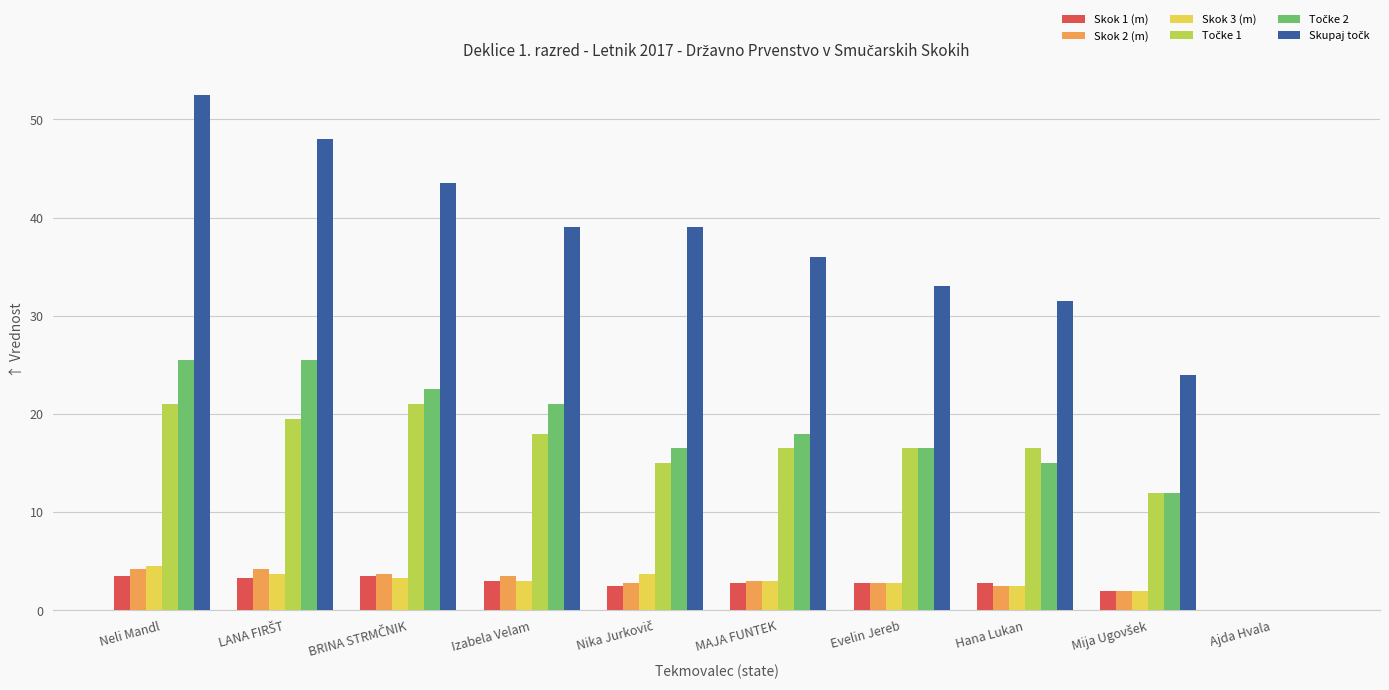

The value of Skok 1 (m) at Izabela Velam is 3.0. True or false?

True